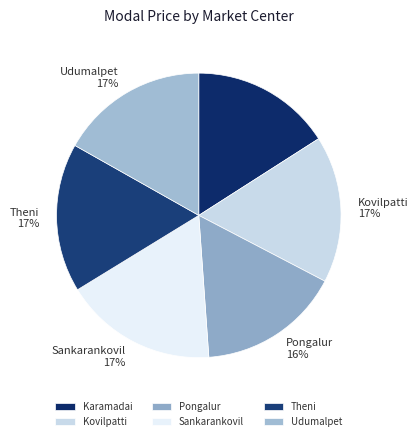

Does any single category account for the majority?

No